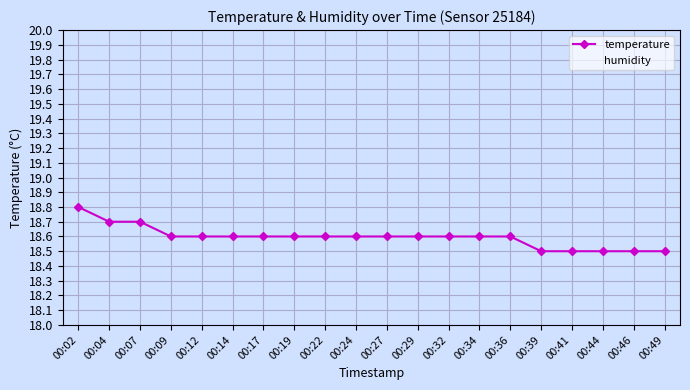

Count the number of categories in the chart.

20